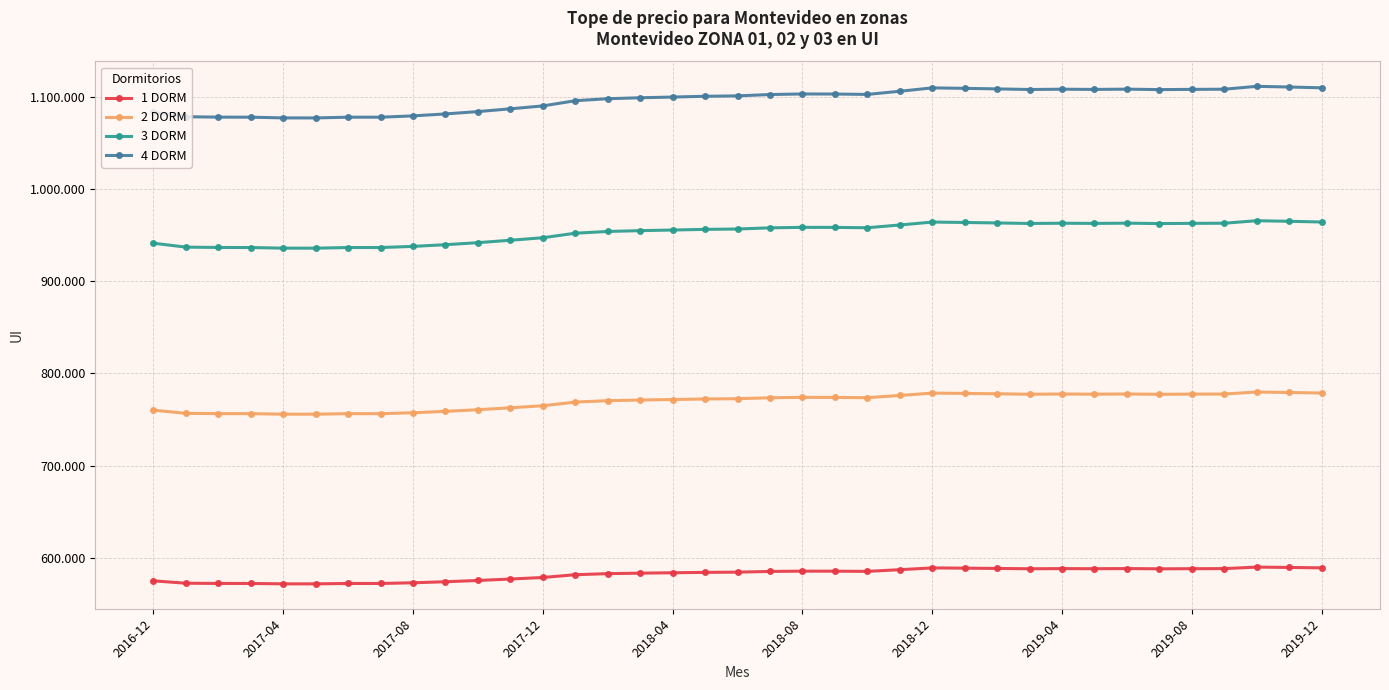

Does the chart have visible grid lines?

Yes